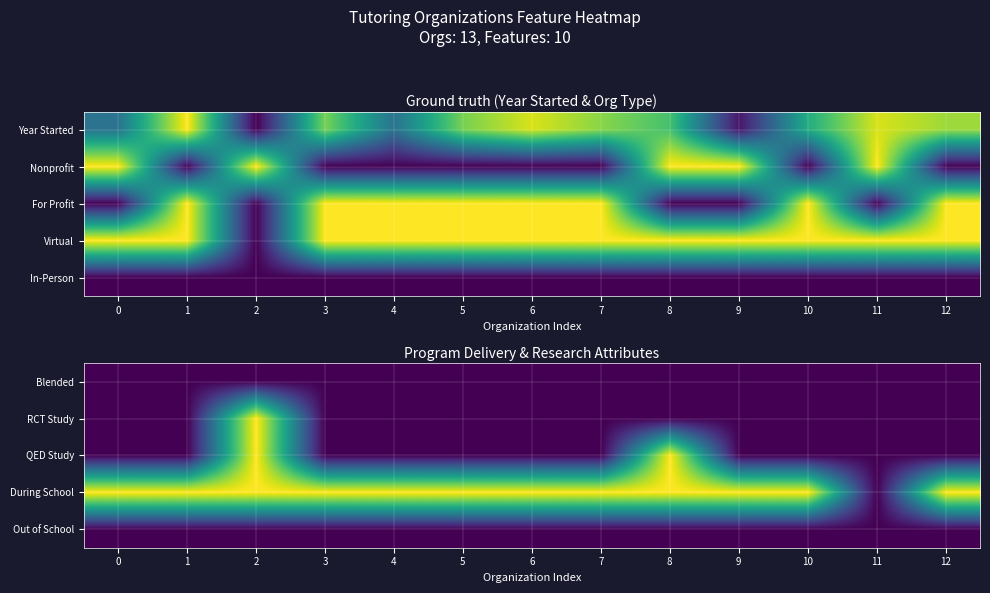

At 0, list the series in order from largest to smallest.

During School, Blended, RCT Study, QED Study, Out of School